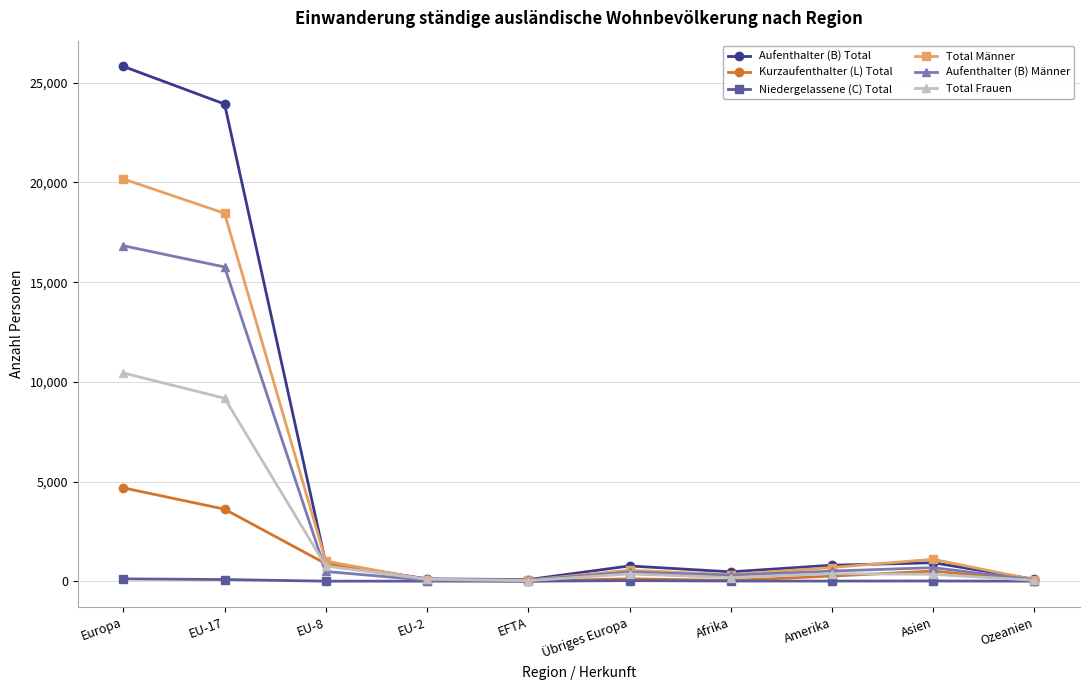

Which series has the widest spread of values?

Aufenthalter (B) Total